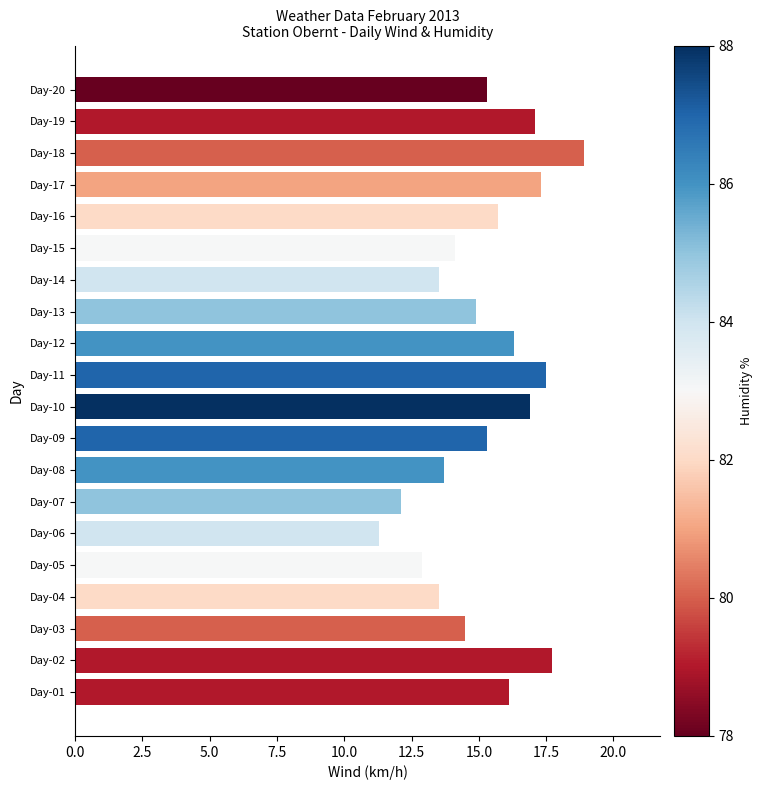

Which category has the lowest value across all series?

Day-06